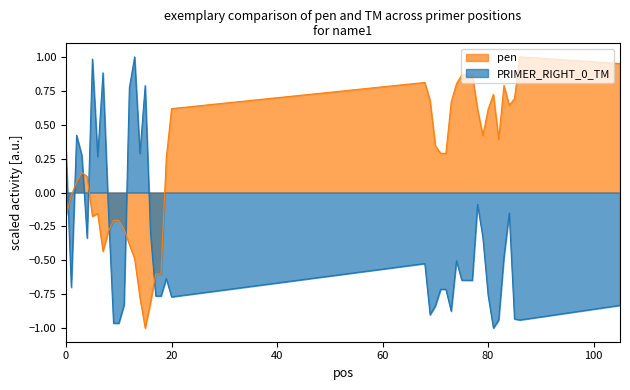

What is the value of the pen point at the 1st from the left?

-0.2